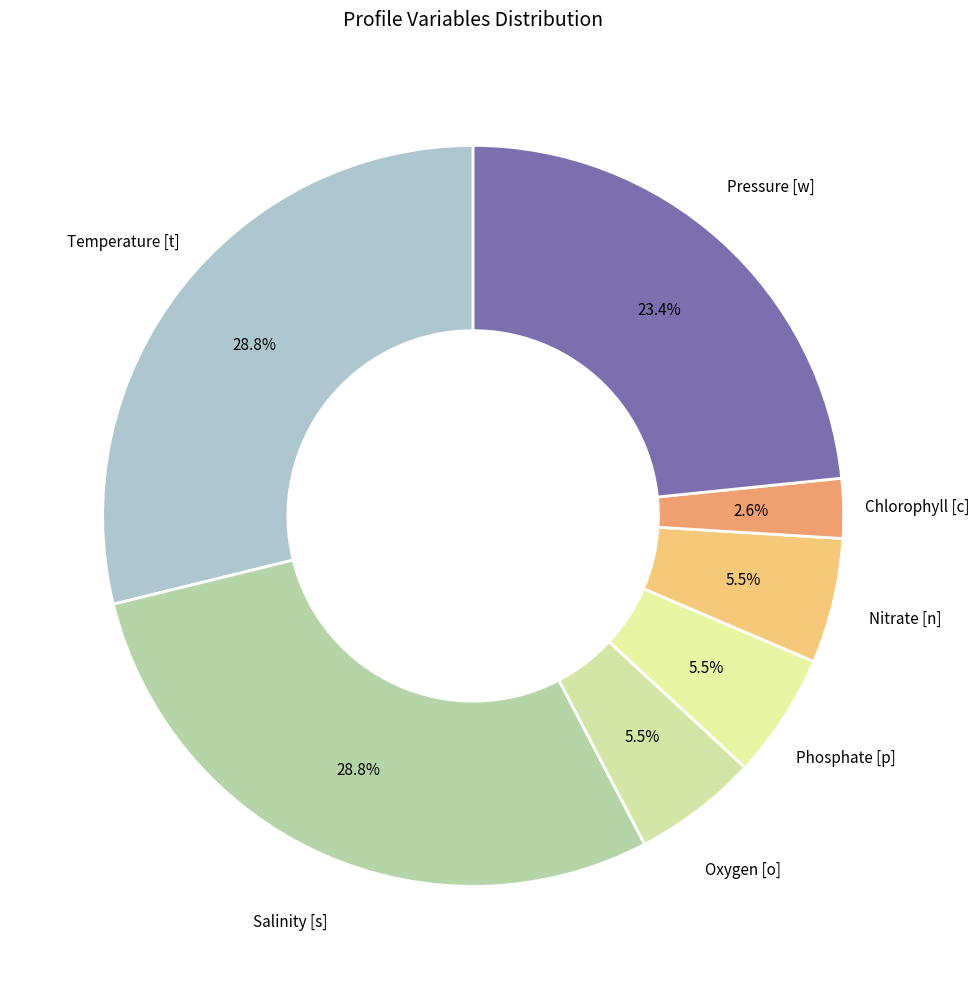

Does Pressure [w] account for over 50% of the chart?

No